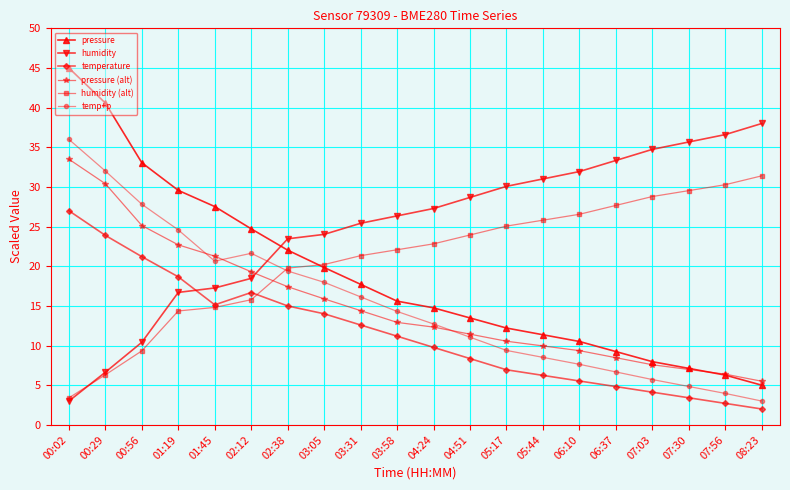

List the series in order of their peak value, highest first.

pressure, humidity, temp+p, pressure (alt), humidity (alt), temperature